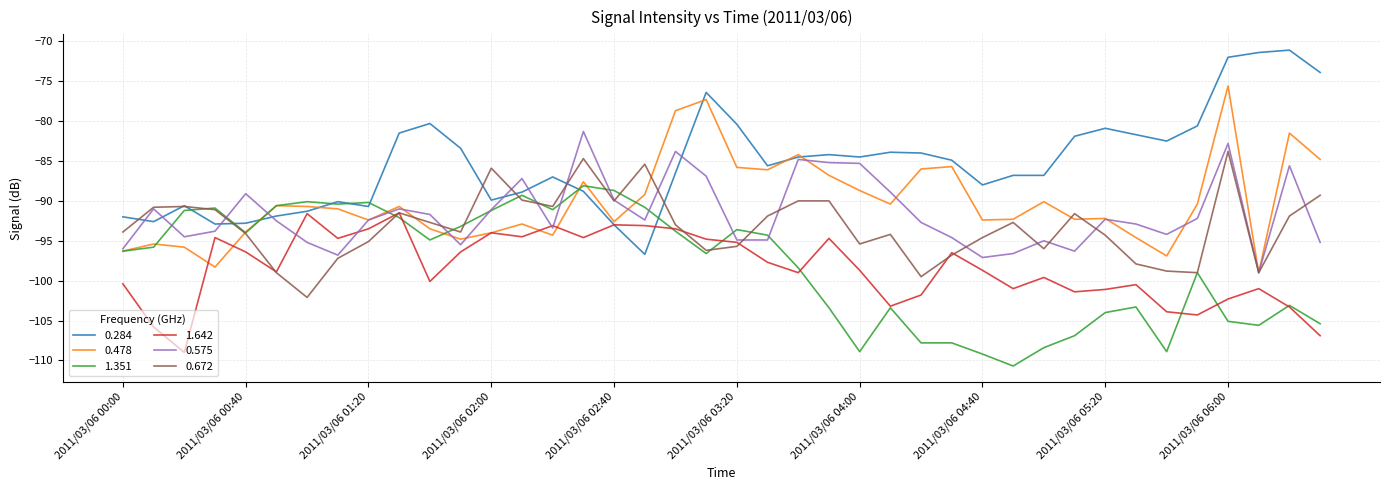

Which series has the widest spread of values?

0.284